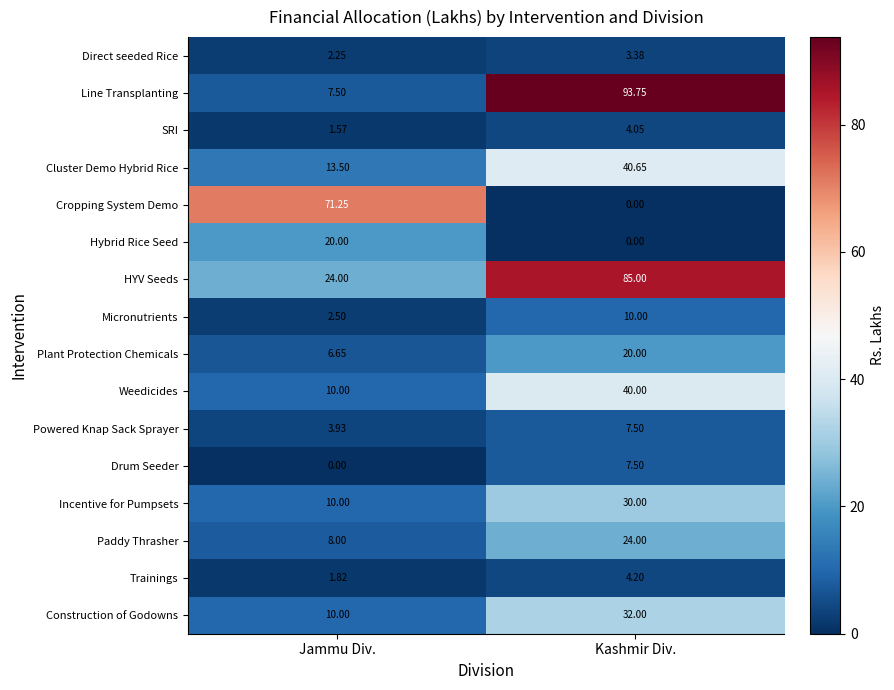

Rank the categories by HYV Seeds value from lowest to highest.

Jammu Div., Kashmir Div.